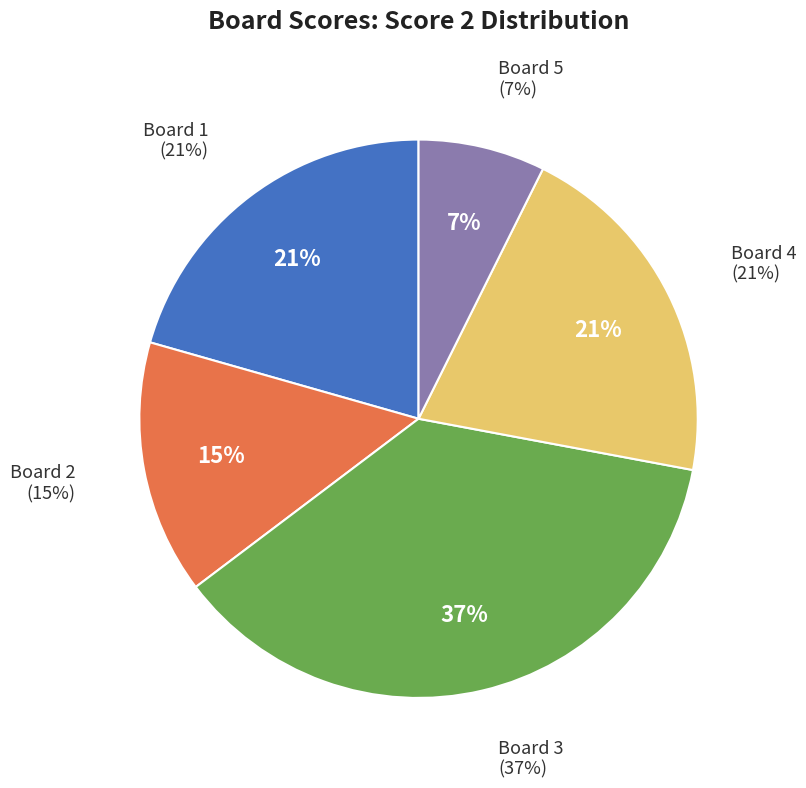

Does Board 6 represent more than half of the total?

No